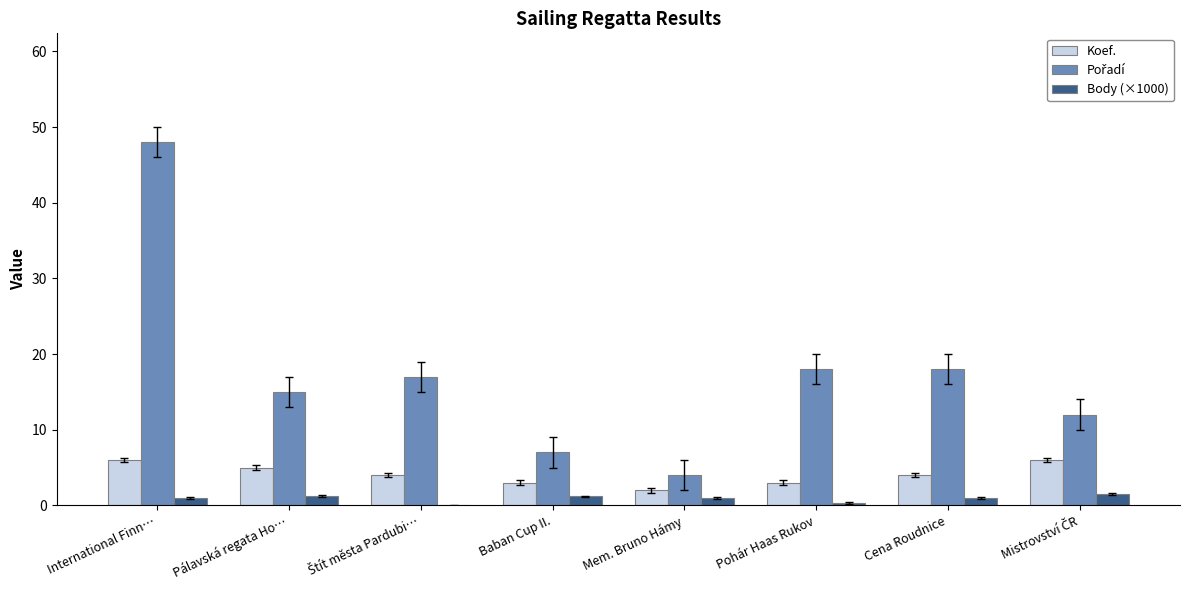

How many groups of bars are there?

8